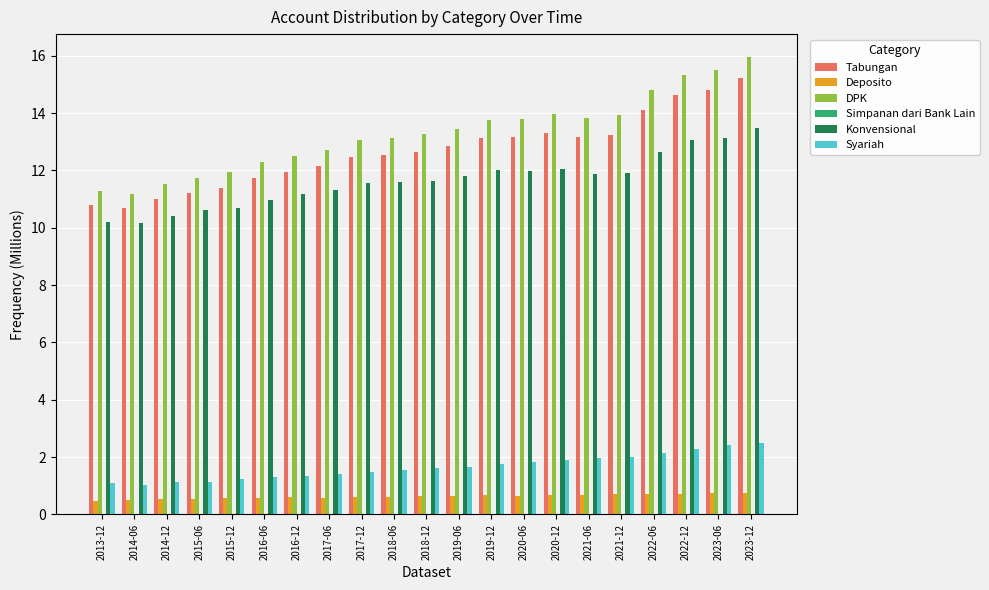

What is the sum of all DPK values?

278.9